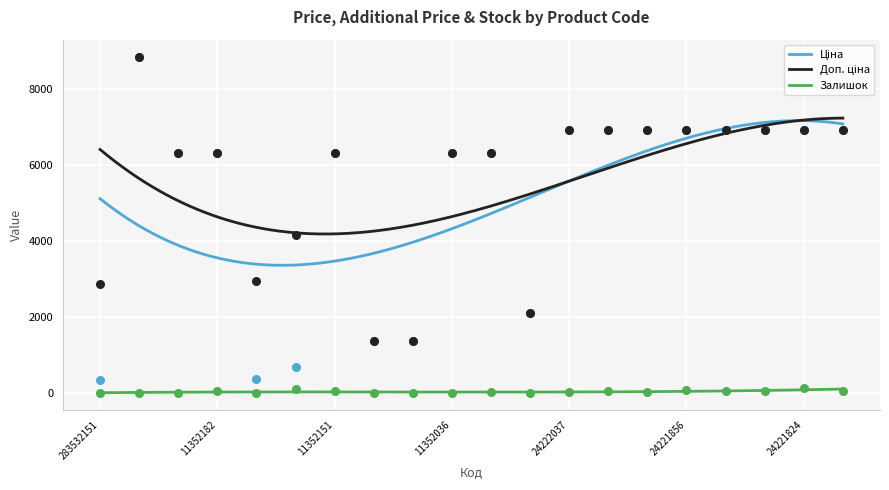

At which category is the sum across all series the highest?

248922198